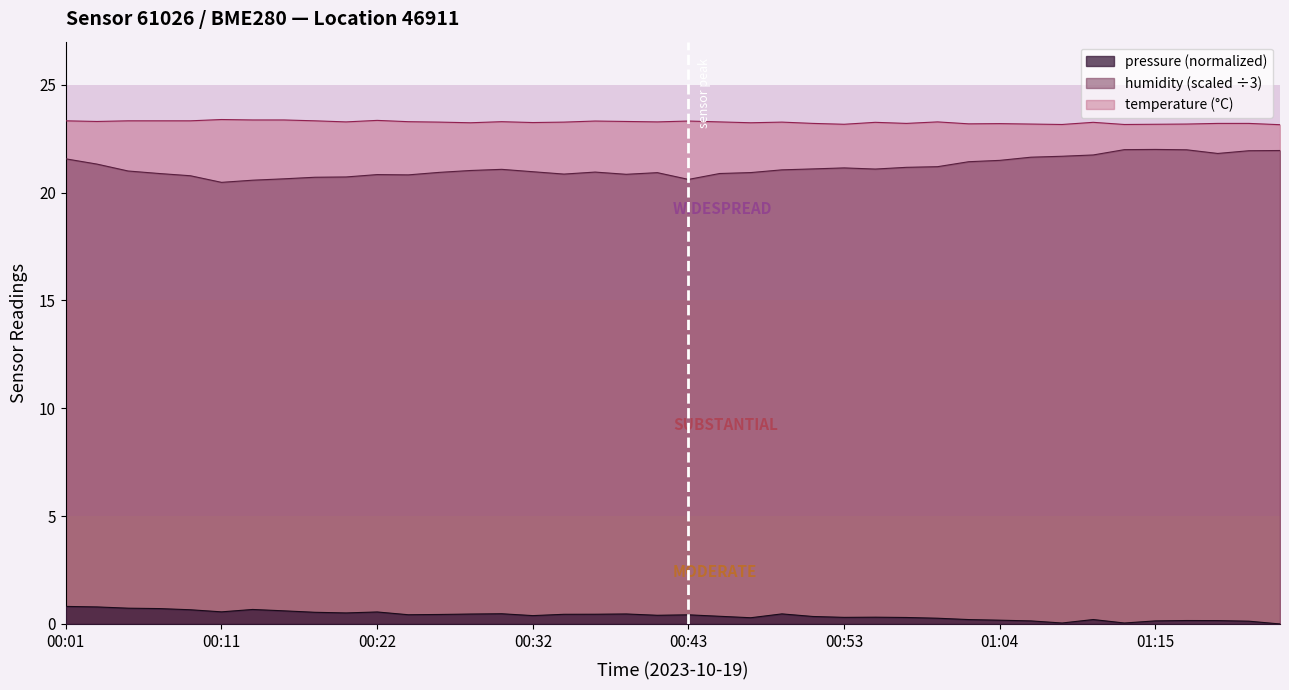

True or false: humidity has a value of 9.8 at 00:13.

False